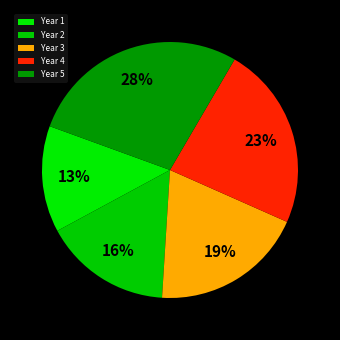

How many slices are in this pie chart?

5